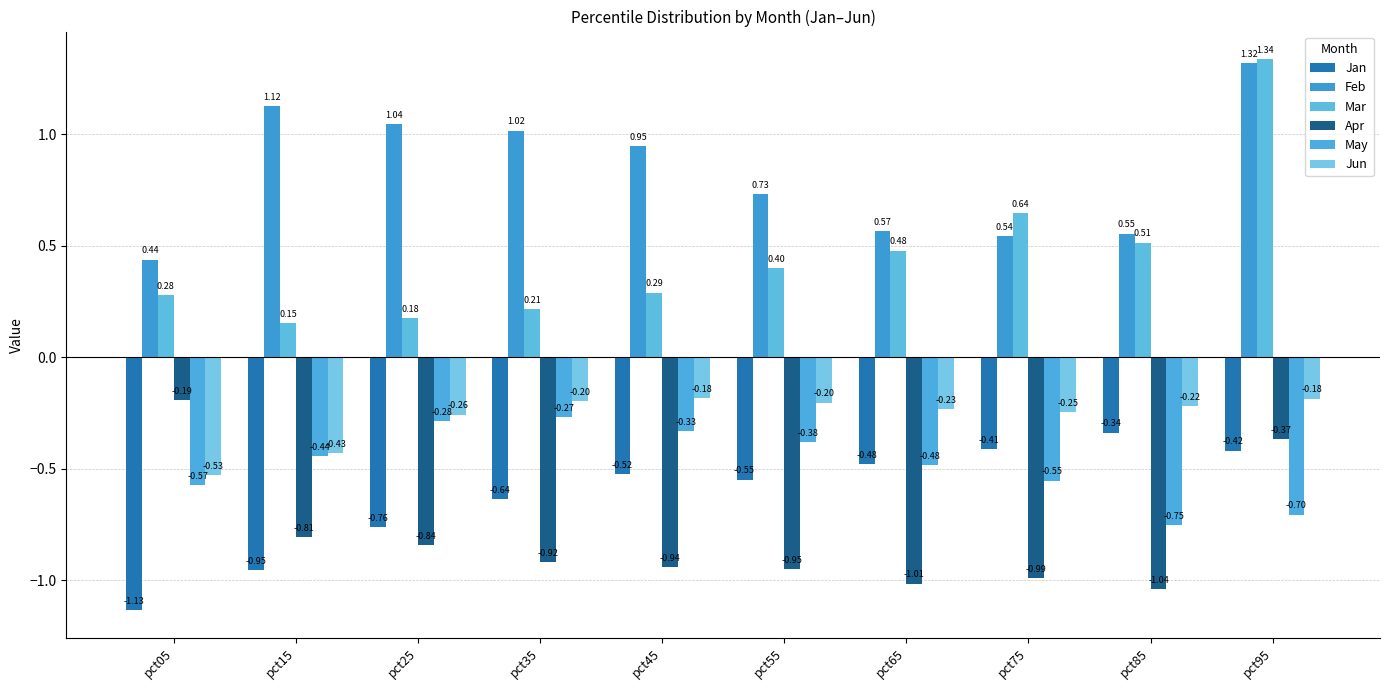

At which category is the sum across all series the highest?

pct95